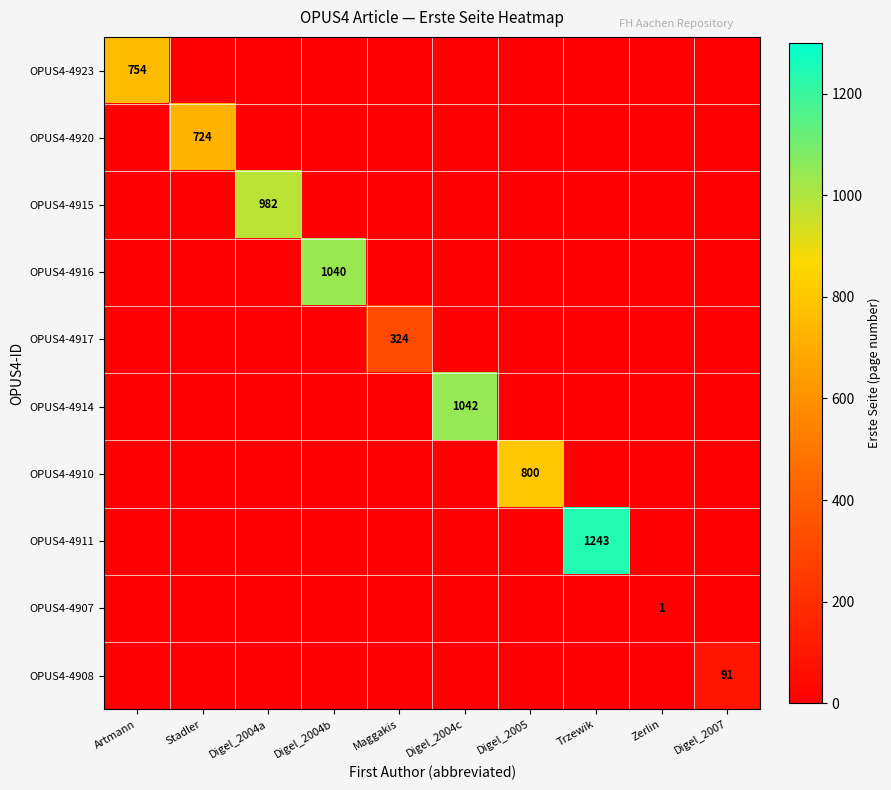

Which label corresponds to the smallest value in the chart?

Stadler